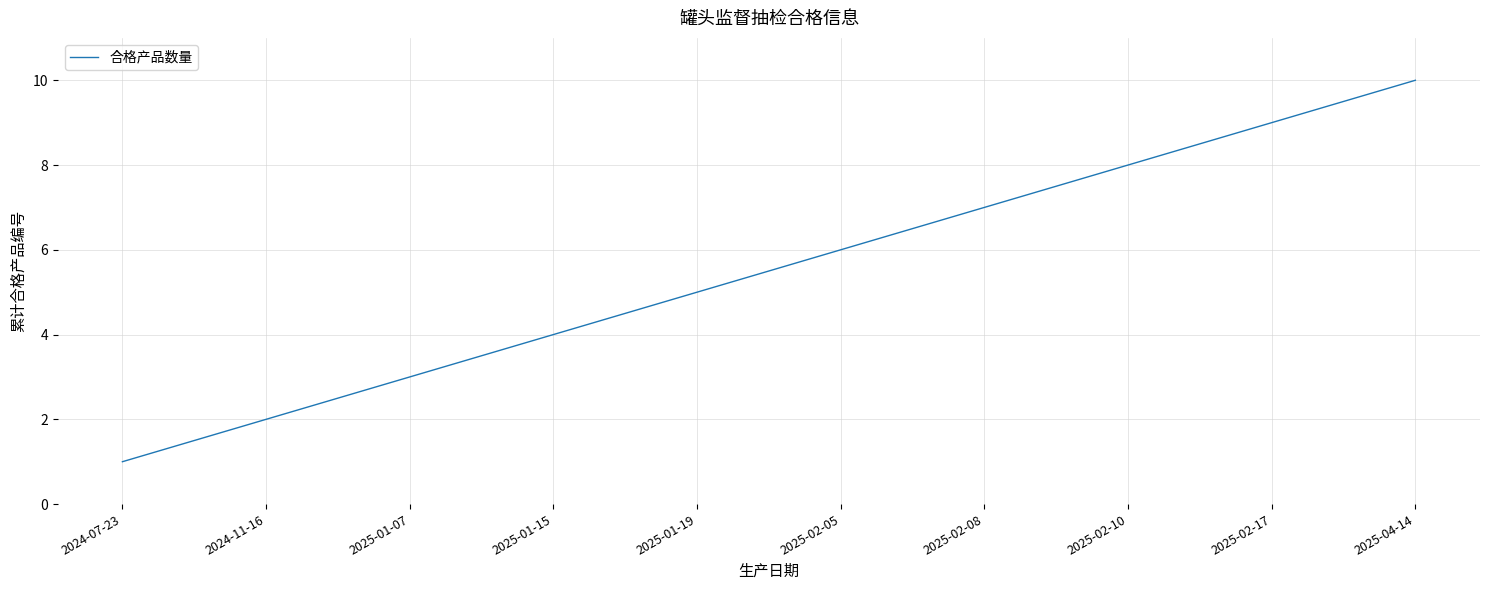

Is it true that the value at 2024-07-23 is 0?

False